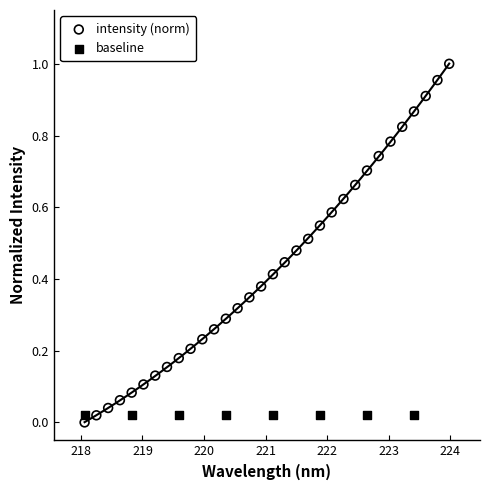

Which series contains the highest Y value?

intensity (norm)